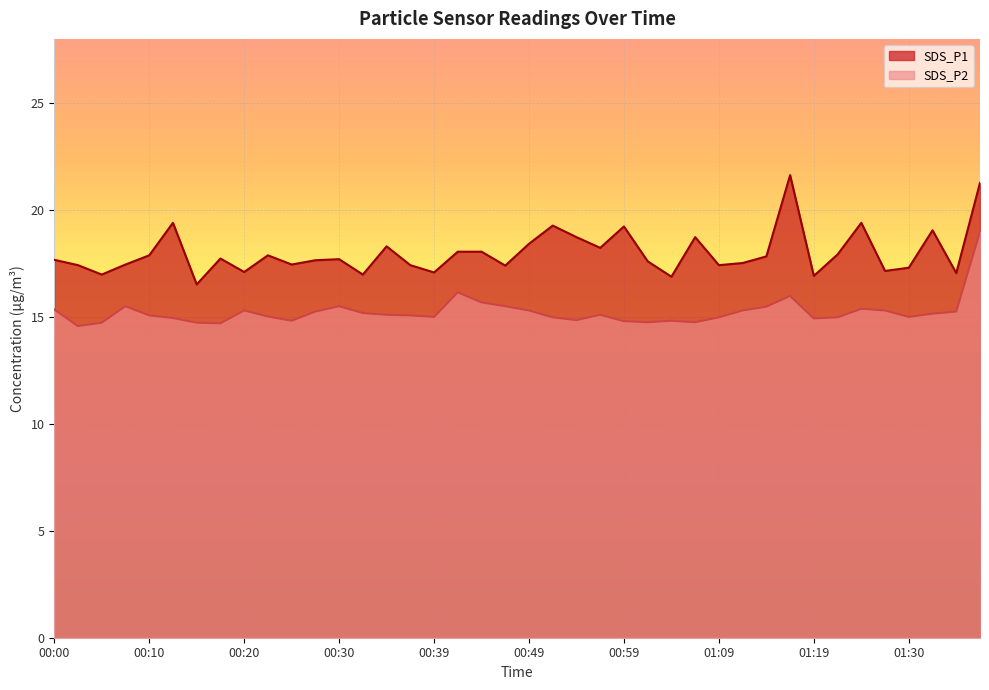

List the series in order of their peak value, lowest first.

SDS_P2, SDS_P1